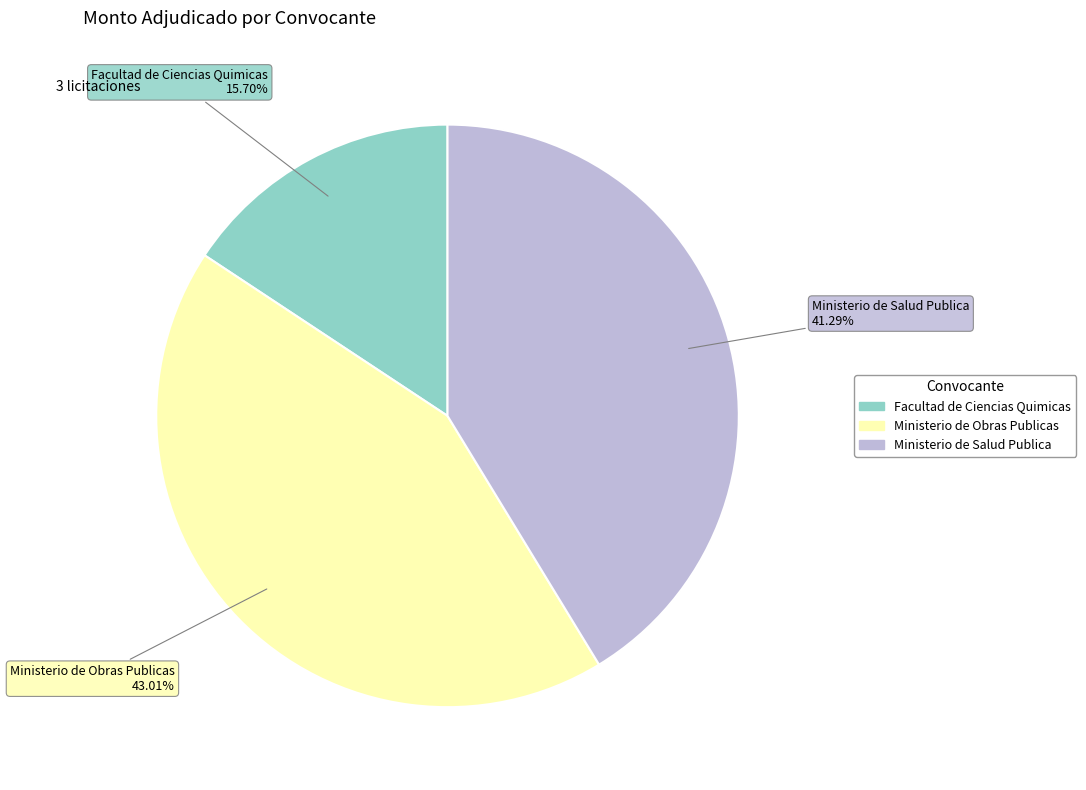

Count the number of slices in the pie.

3